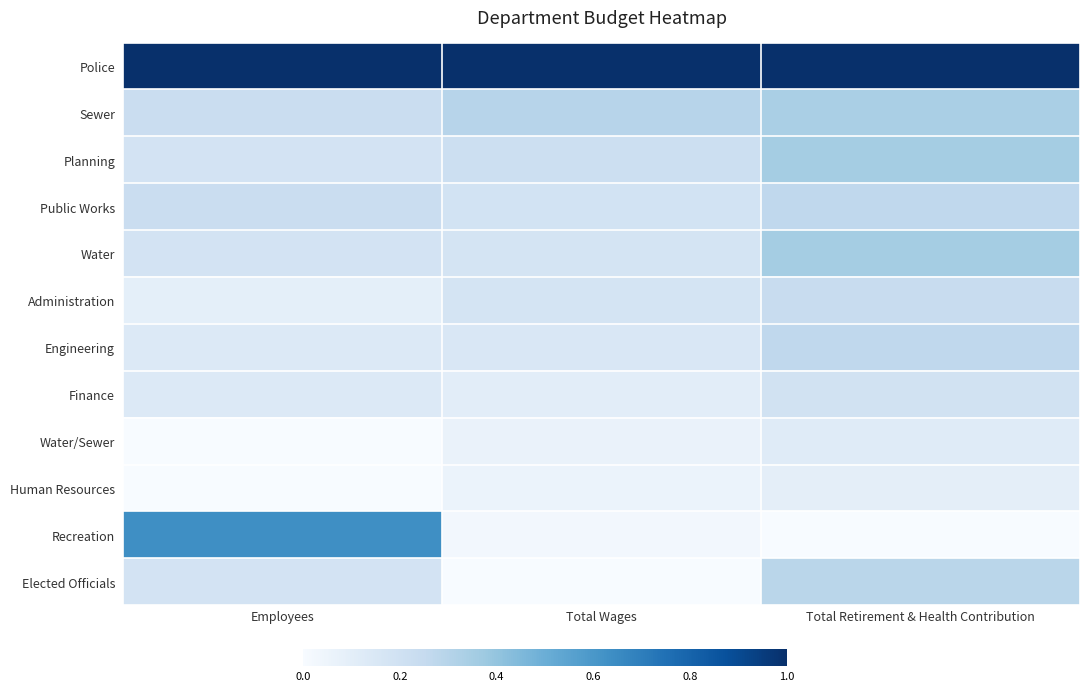

Which category has the lowest value in the Recreation series?

Total Retirement & Health Contribution